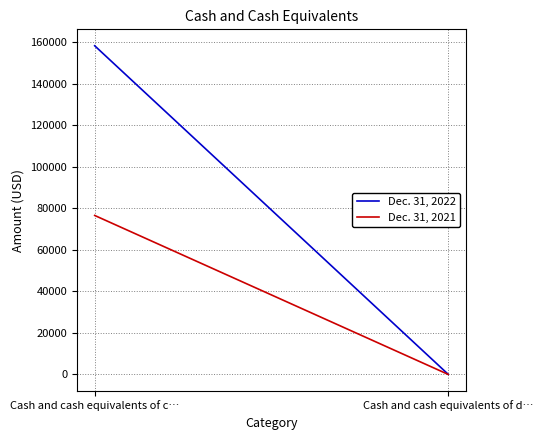

What value does the Dec. 31, 2022 series have at Cash and cash equivalents of d…, to the nearest 100?

100